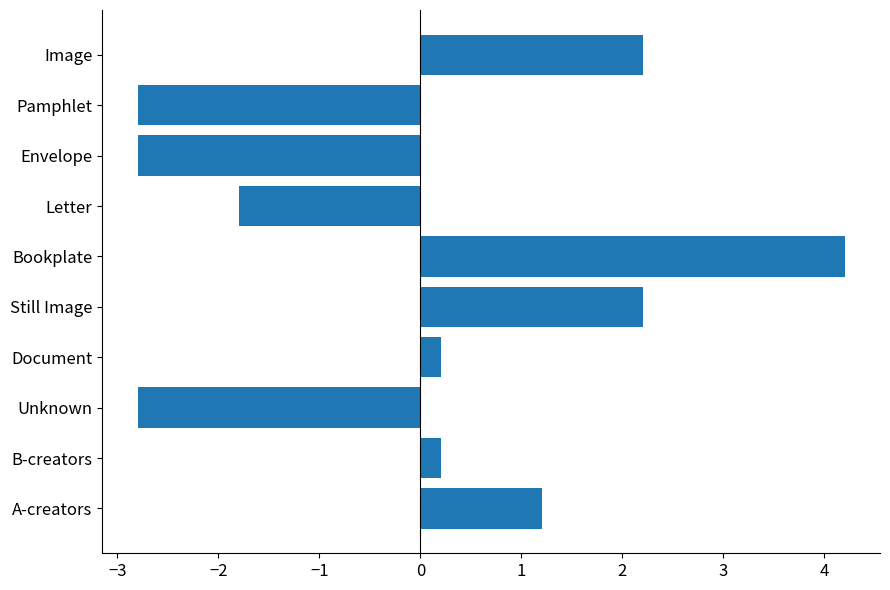

What is the difference between the values at Document and Image?

2.0